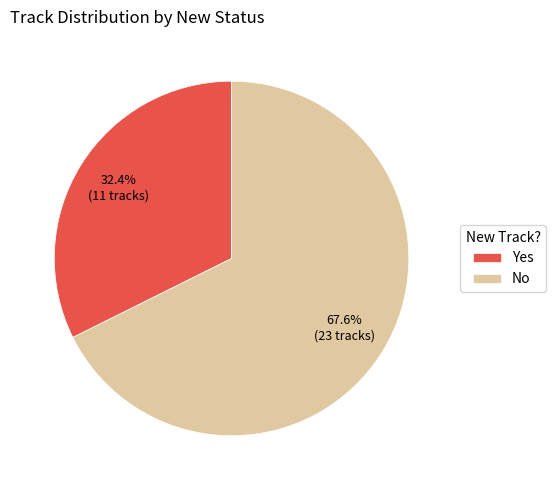

Is it true that No is 81% of the pie?

False